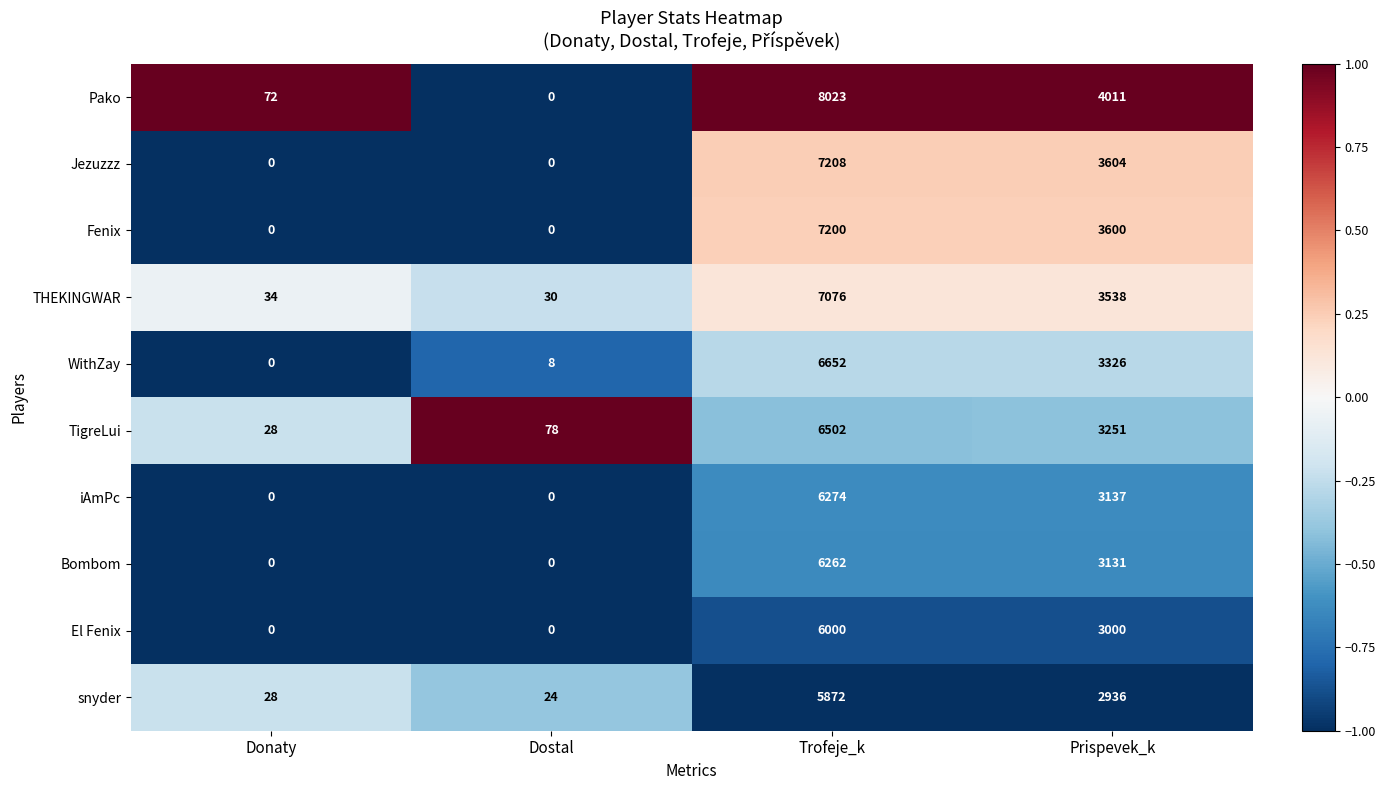

At which label does Pako first exceed 4011?

Trofeje_k